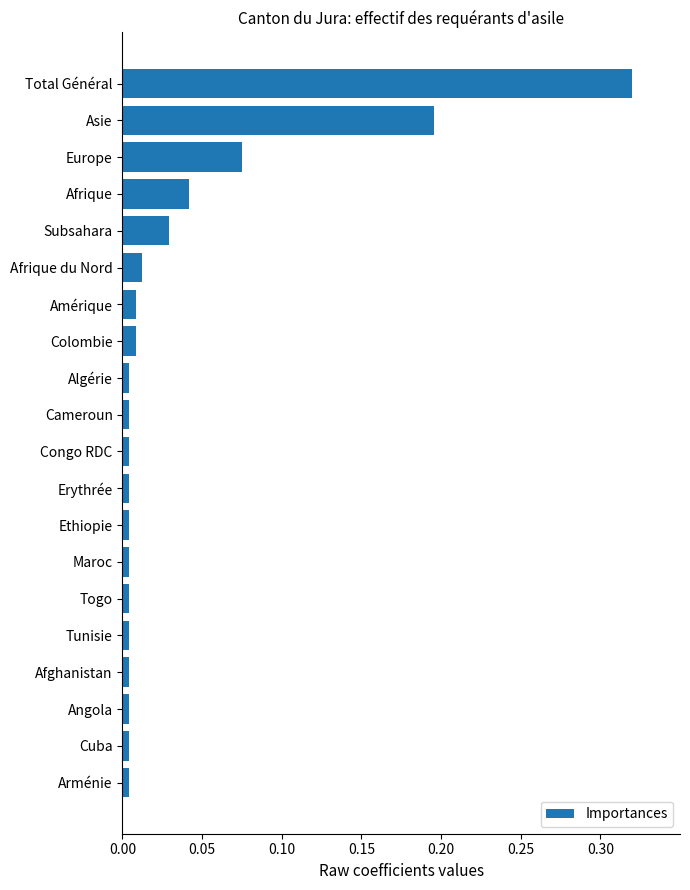

Which category has the highest value across all series?

Total Général